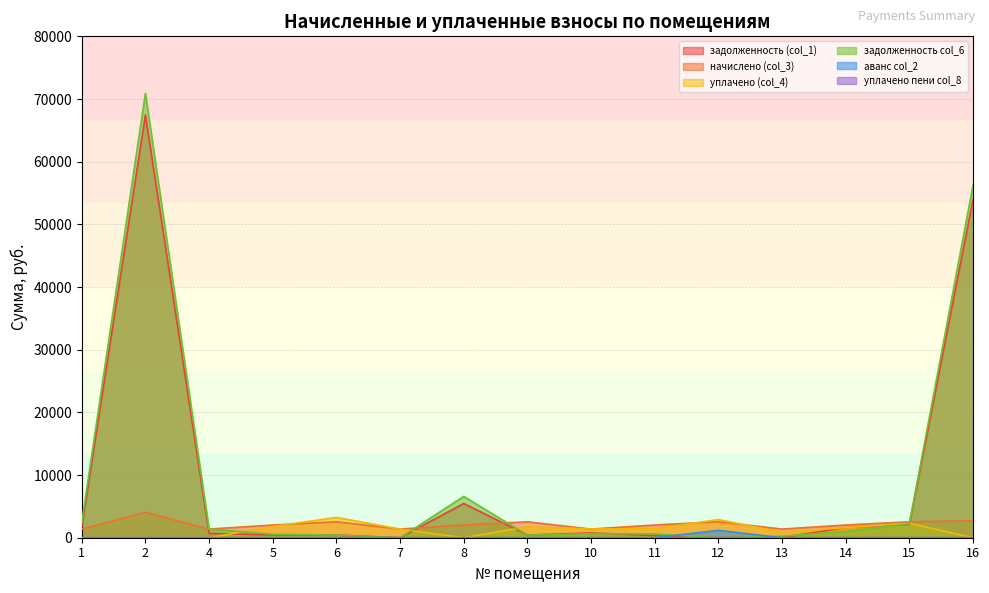

Does the chart have visible grid lines?

Yes